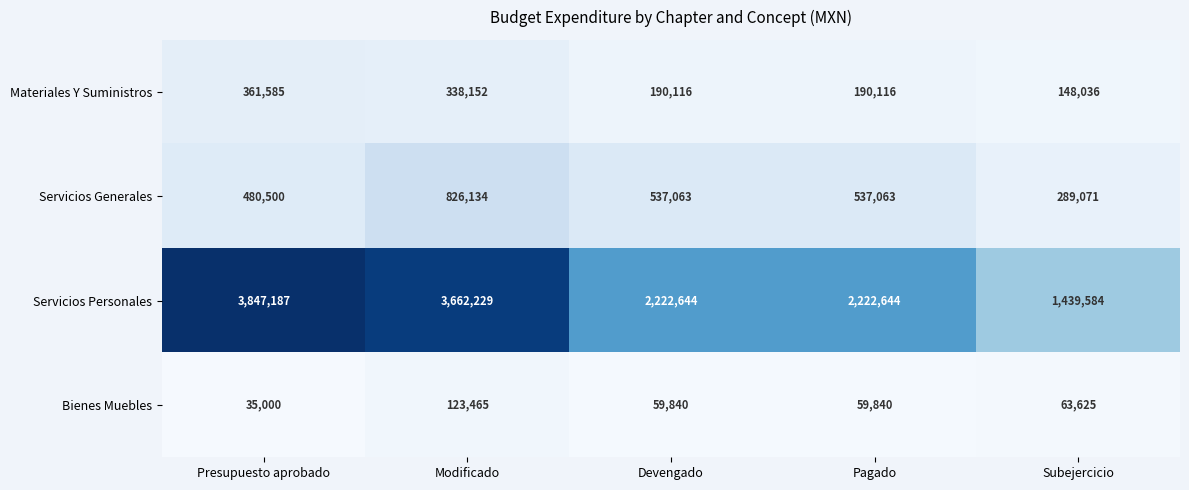

At which label does Materiales Y Suministros first exceed 190116?

Presupuesto aprobado